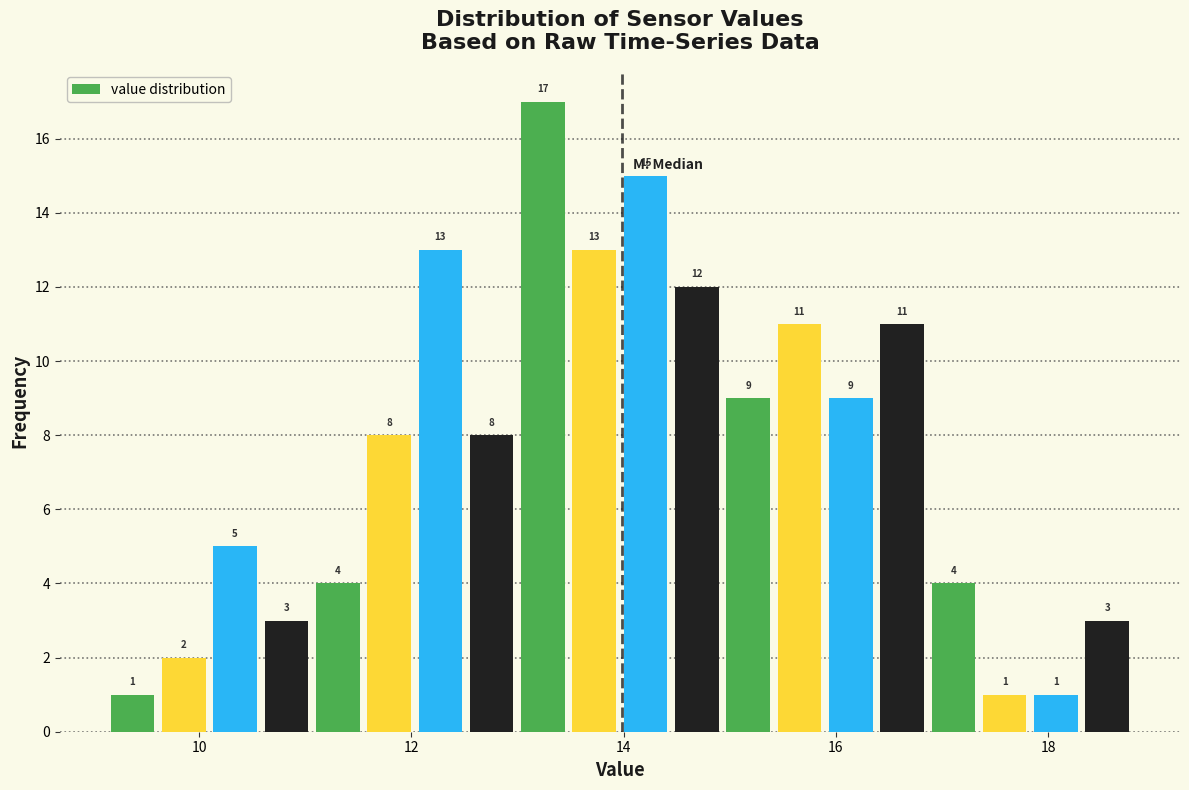

Read against the x-axis, roughly where is the centre of the tallest bar?

13.2